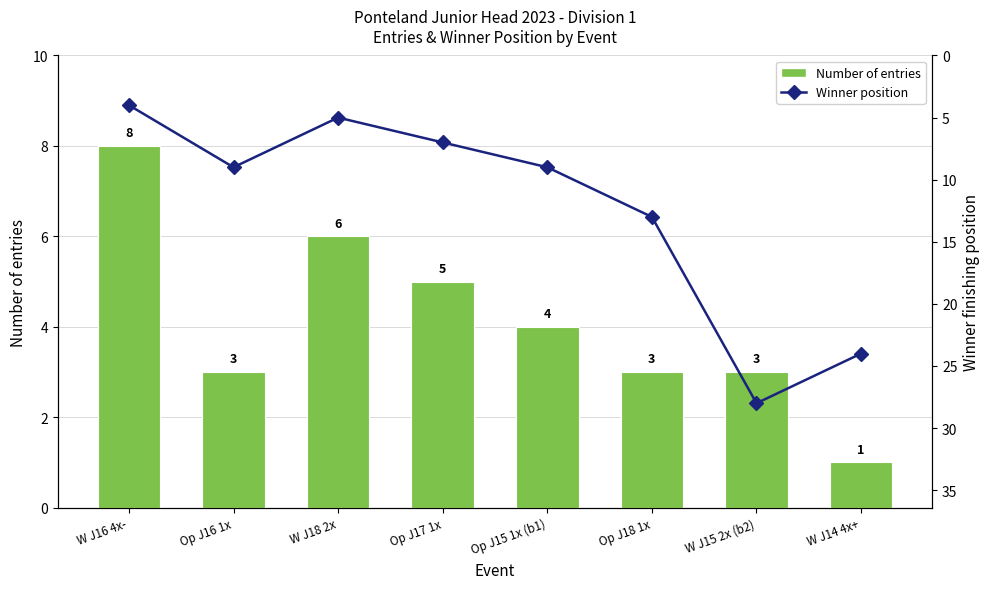

What is the minimum value shown in the chart?

1